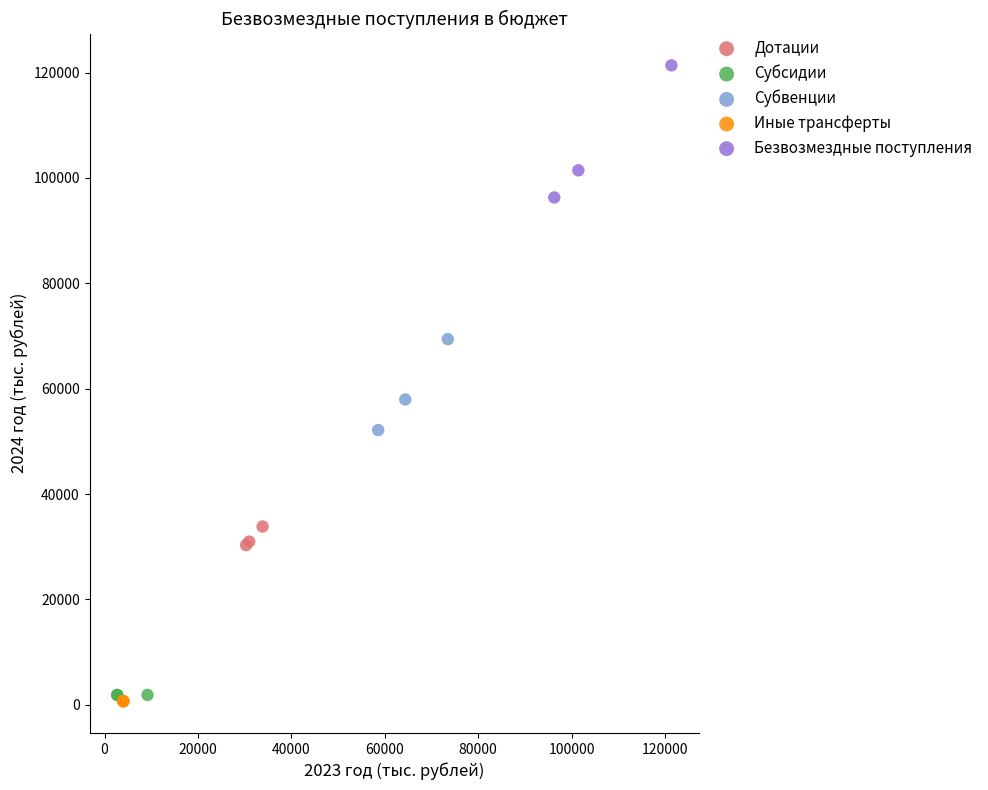

Which series has the largest Y range (max minus min)?

Безвозмездные поступления